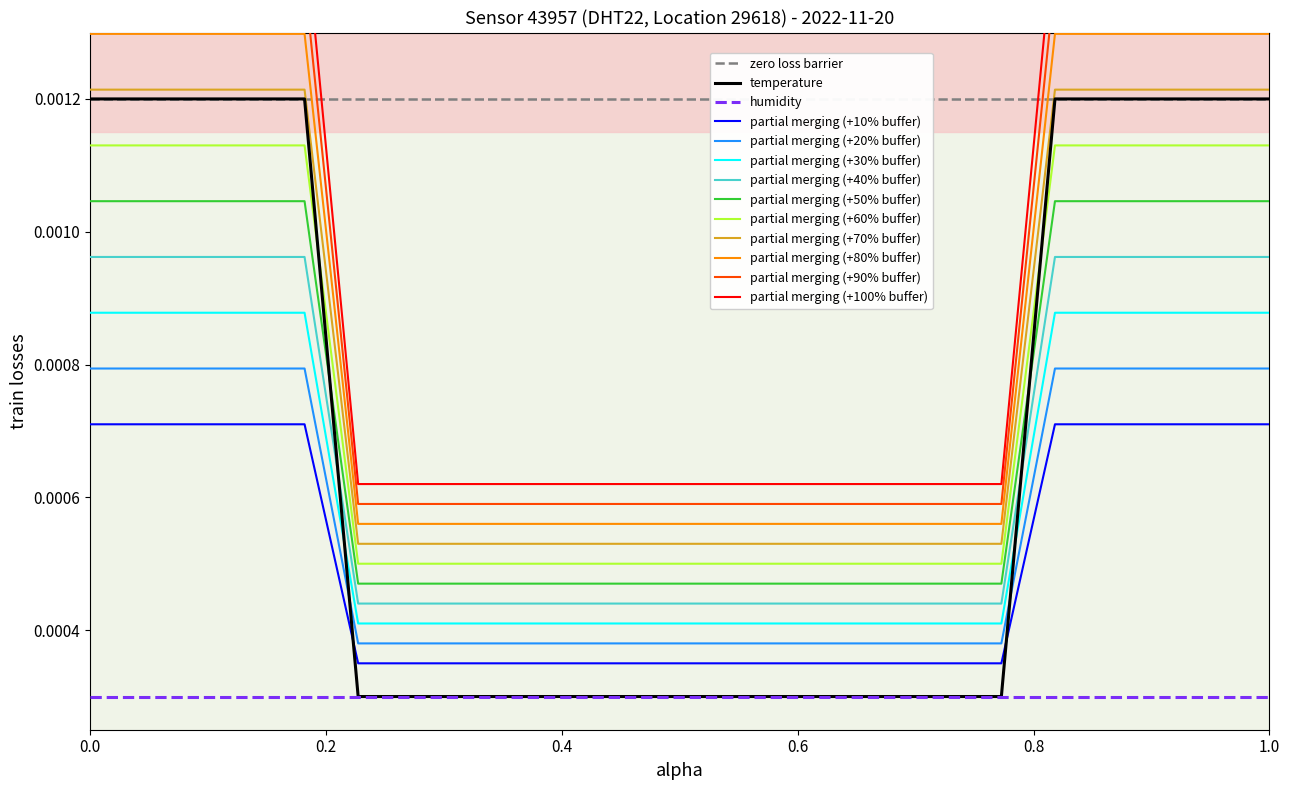

True or false: humidity and partial merging (+50% buffer) cross at least once.

False